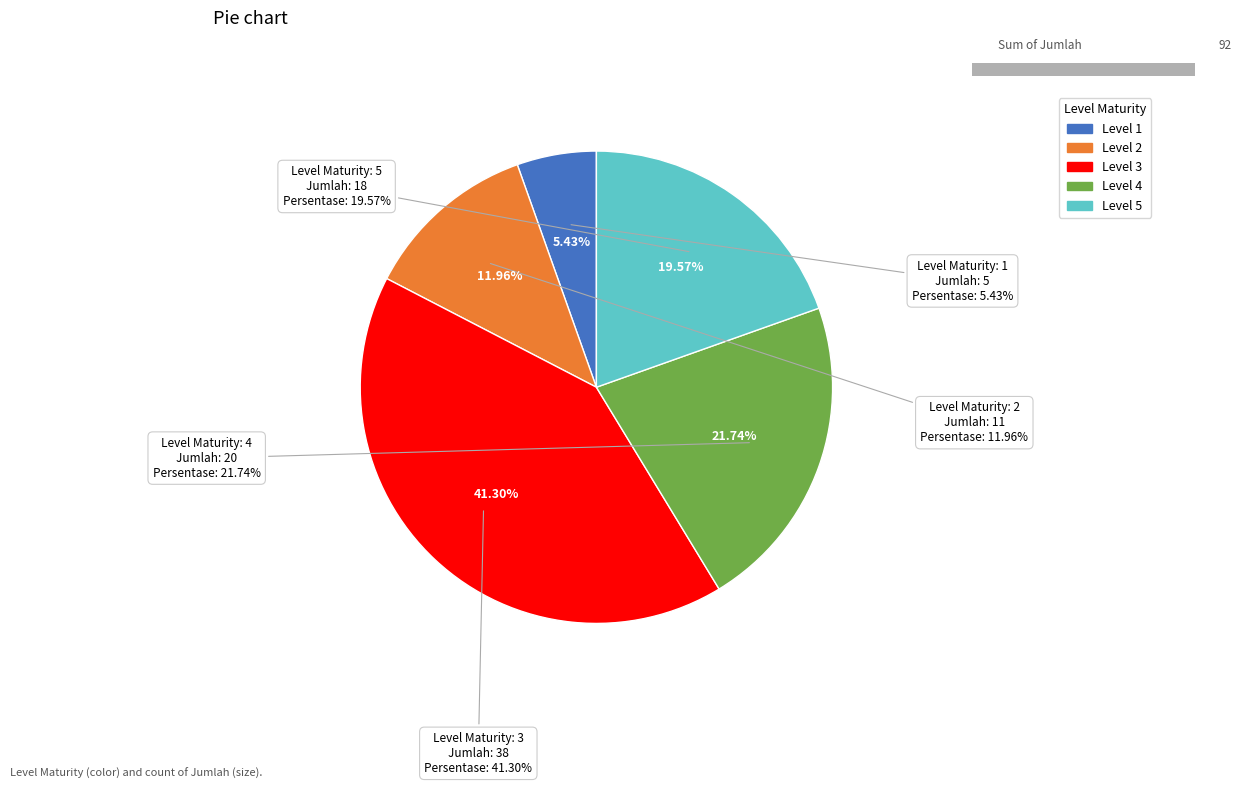

What is the change in value from 3 to 5?

-20